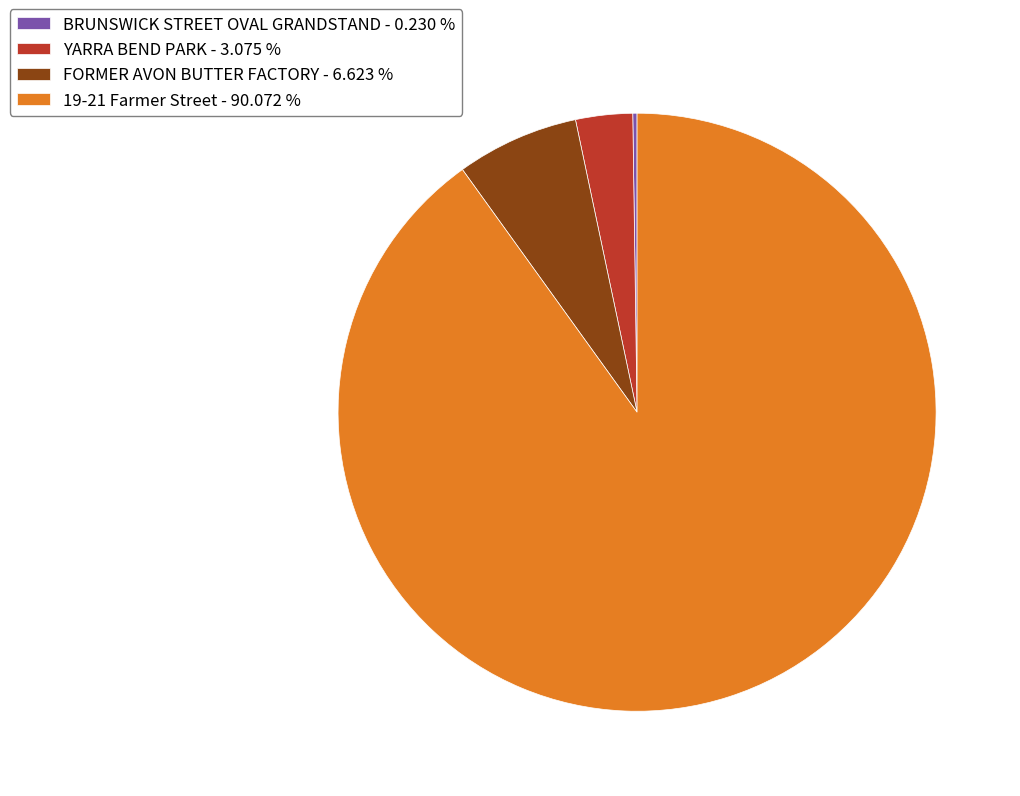

Is there a majority slice in this chart?

Yes